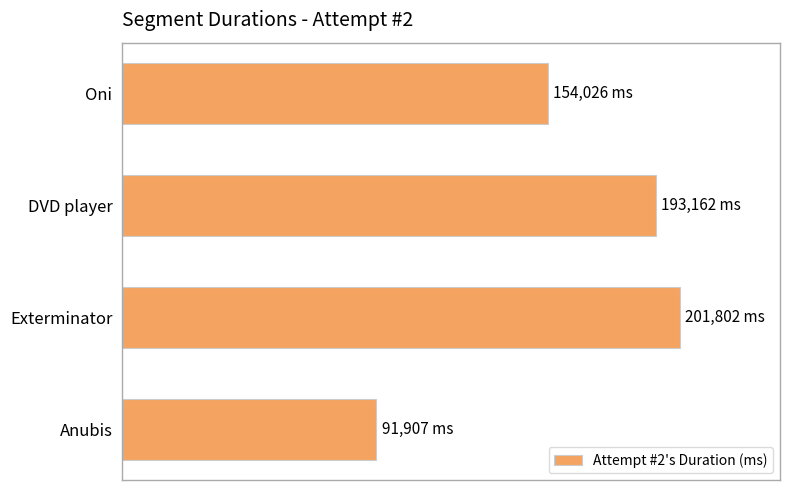

Are the bars horizontal?

Yes